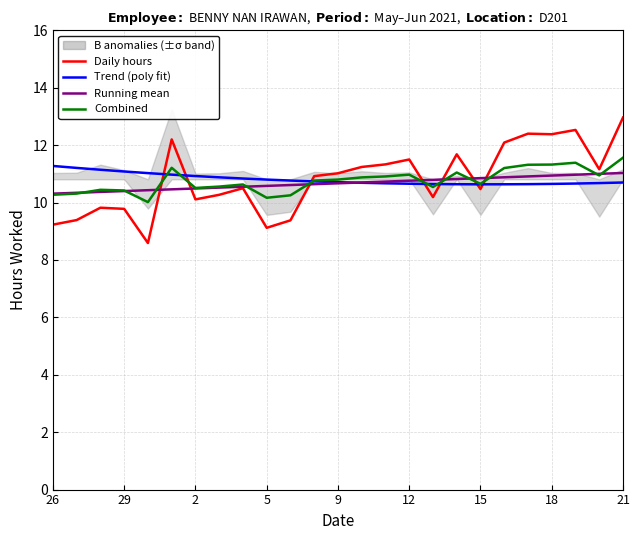

Reading left to right, extract all data points from this chart.

Daily hours: 9.2	9.4	9.8	9.8	8.6	12.2	10.1	10.3	10.5	9.1	9.4	10.9	11.0	11.2	11.3	11.5	10.2	11.7	10.5	12.1	12.4	12.4	12.5	11.2	13.0
Trend (poly fit): 11.3	11.2	11.1	11.1	11.0	11.0	10.9	10.9	10.8	10.8	10.8	10.7	10.7	10.7	10.7	10.7	10.6	10.6	10.6	10.6	10.6	10.6	10.7	10.7	10.7
Running mean: 10.3	10.3	10.4	10.4	10.4	10.5	10.5	10.5	10.6	10.6	10.6	10.6	10.7	10.7	10.7	10.8	10.8	10.8	10.9	10.9	10.9	10.9	11.0	11.0	11.0
Combined: 10.3	10.3	10.4	10.4	10.0	11.2	10.5	10.6	10.6	10.2	10.3	10.8	10.8	10.9	10.9	11.0	10.5	11.0	10.7	11.2	11.3	11.3	11.4	10.9	11.6